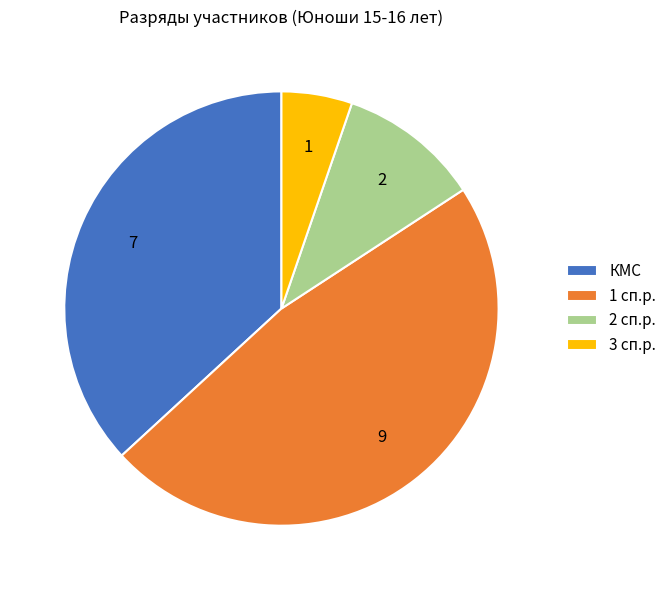

Is the sum of КМС and 3 сп.р. greater than half?

No